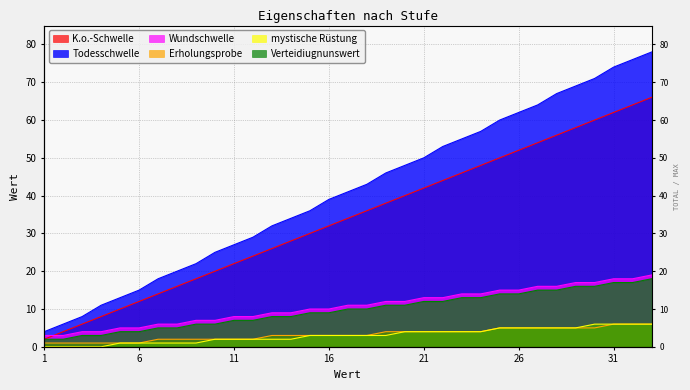

Count the number of categories in the chart.

33